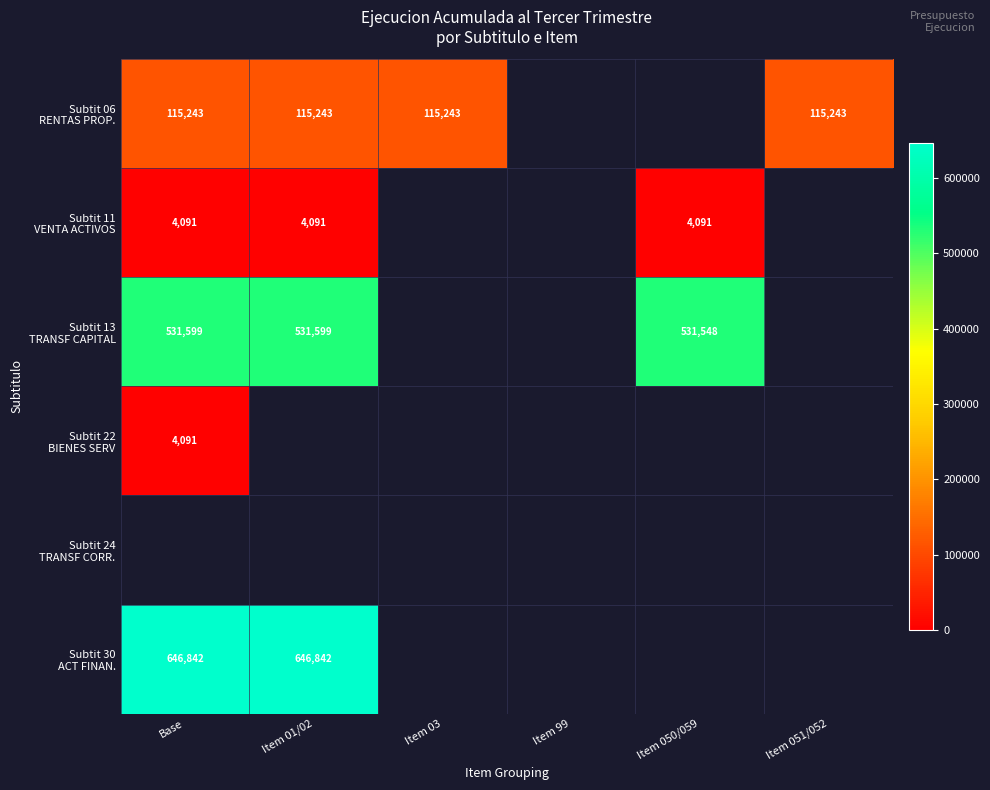

The Subtit 11 VENTA ACTIVOS series shows 4091.0 at Item 050/059. True or false?

True